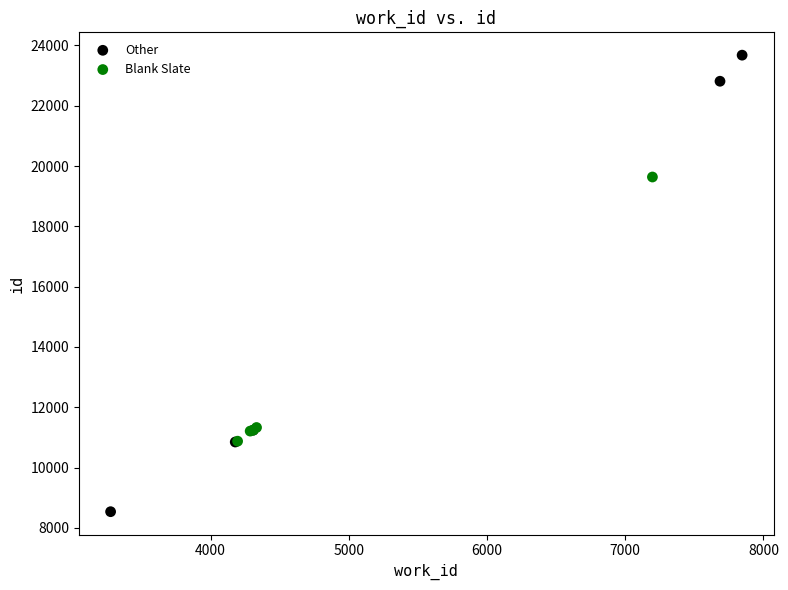

What are all the series names shown in the legend?

Other, Blank Slate